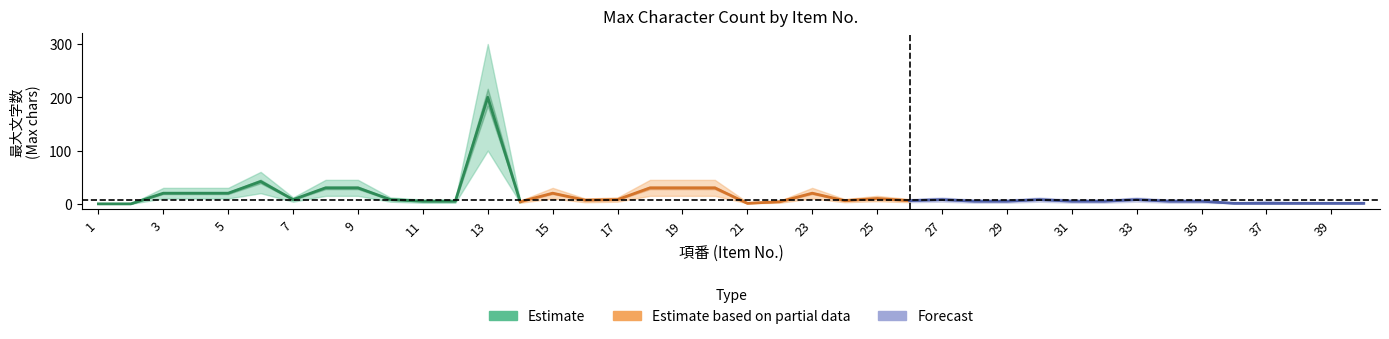

At which category does Estimate_high reach its first local peak?

6